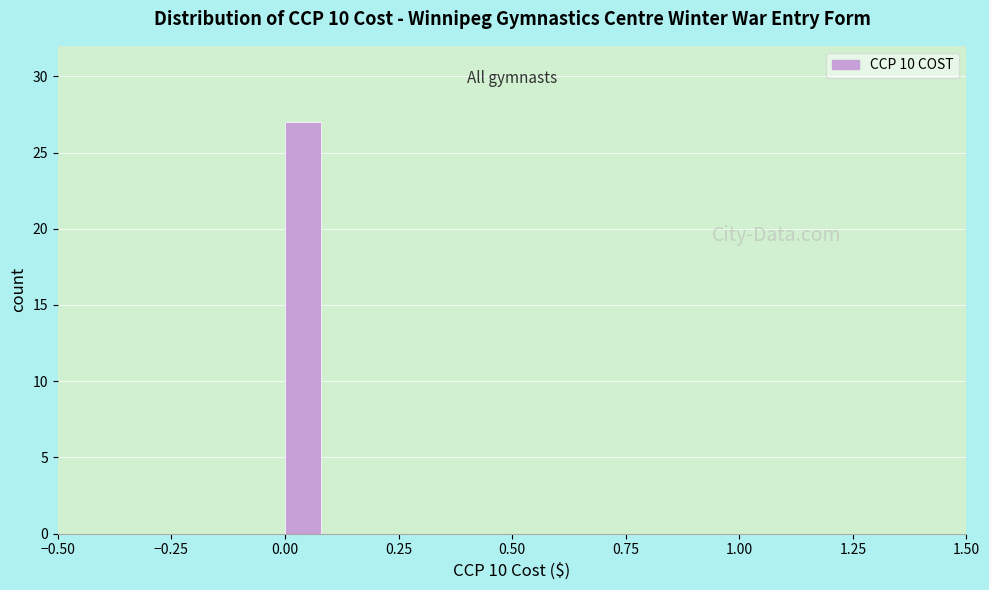

Around what value on the x-axis is the tallest bar? Give the approximate position of its centre, as read against the axis.

0.05